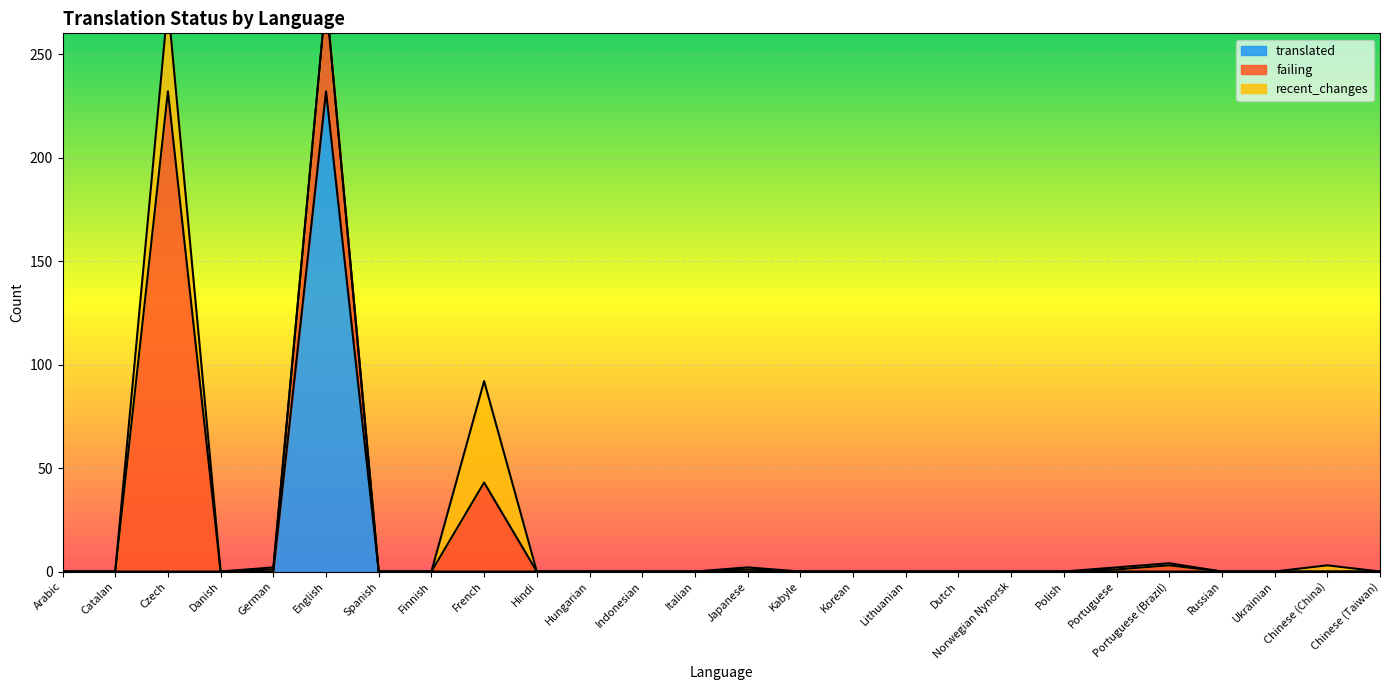

How many times do recent_changes and translated cross each other?

1